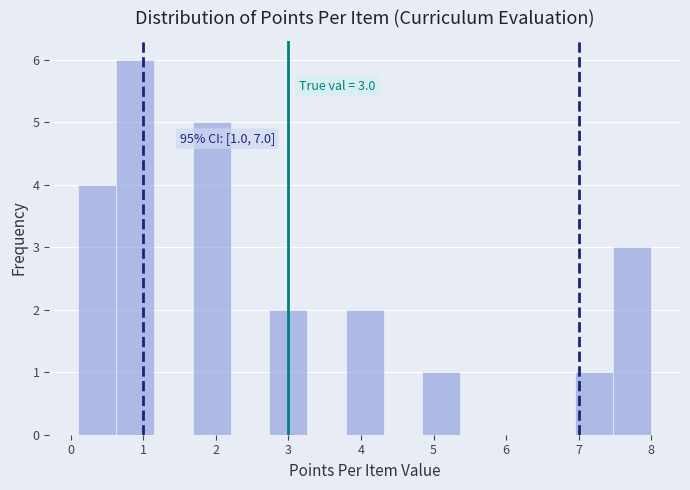

Which range on the x-axis has the tallest bar?

0.6 to 1.2